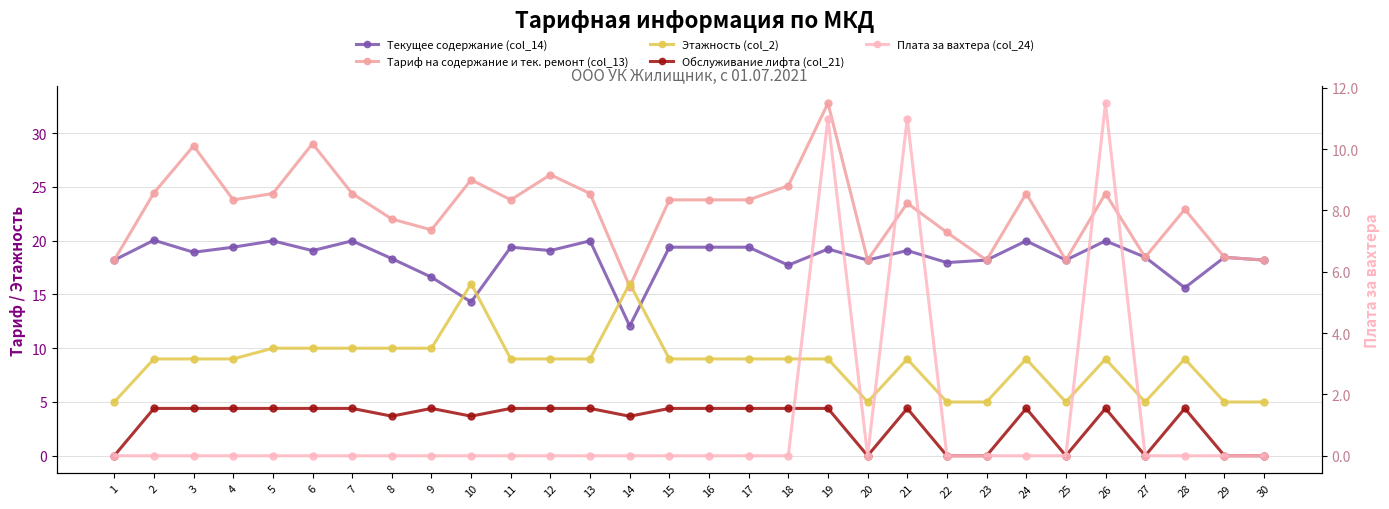

At which label does Обслуживание лифта (col_21) first exceed 4?

2